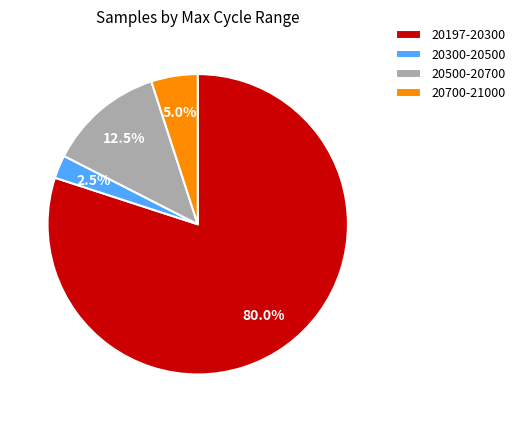

Which slice is the largest?

20197-20300